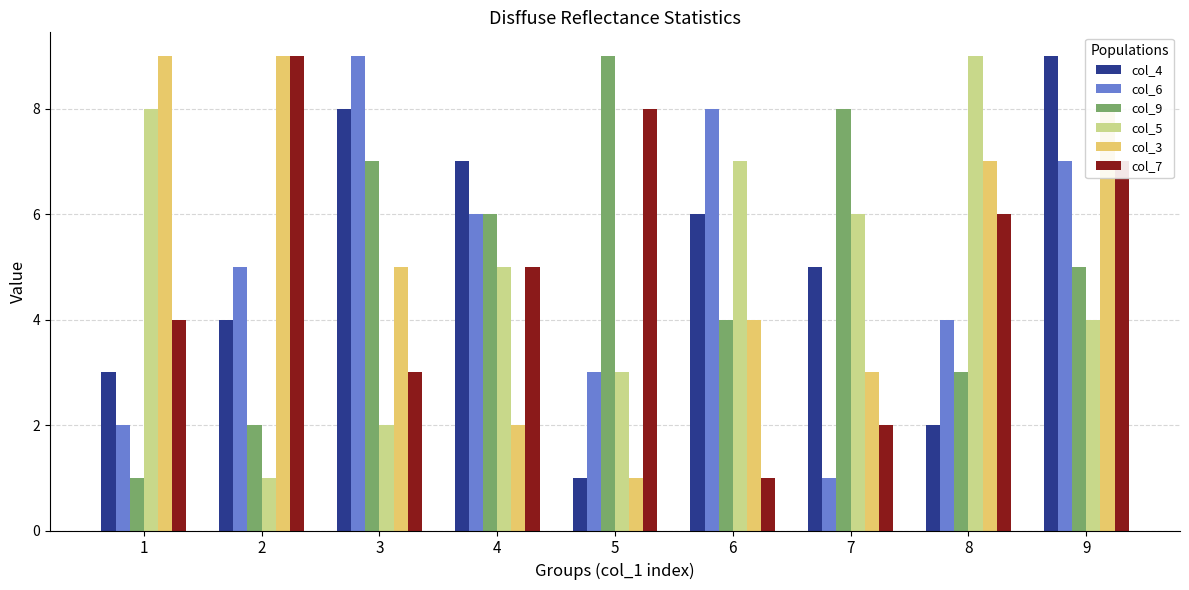

Read the col_7 value at 9.

7